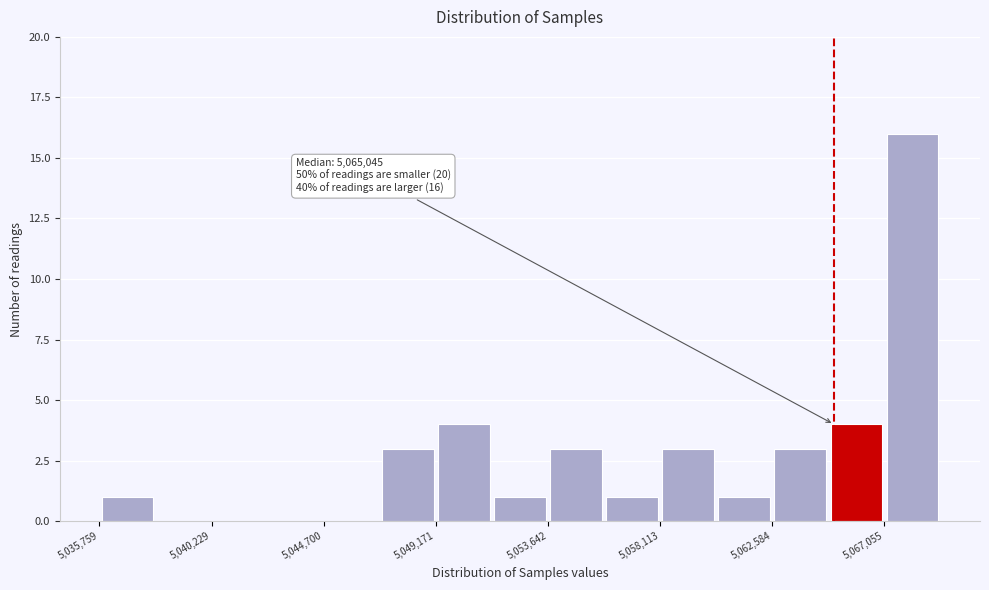

Which range on the x-axis has the tallest bar?

5067000 to 5069500